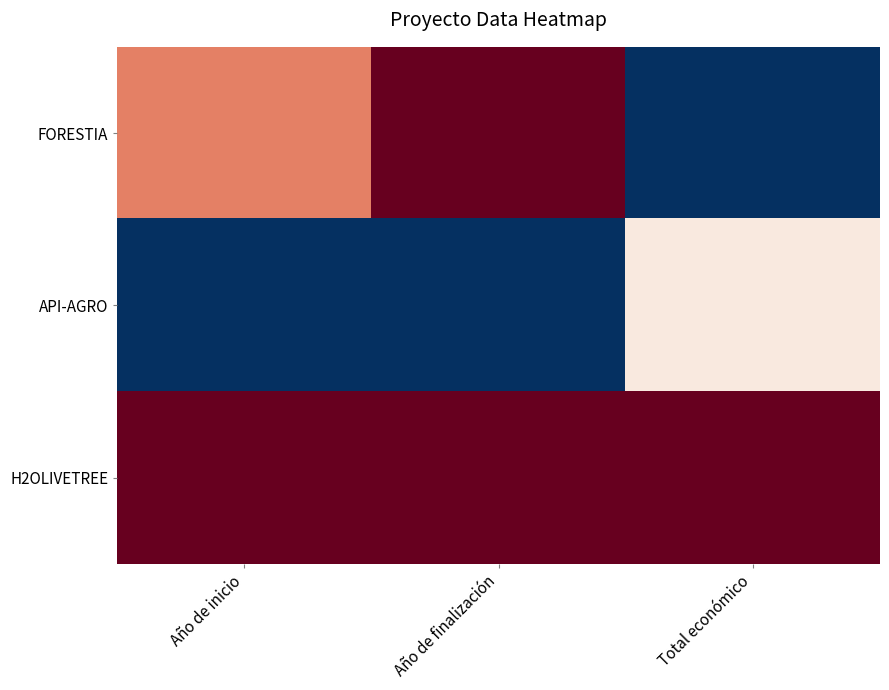

Reading right to left, transcribe all the data shown in this chart.

FORESTIA: Total económico=-1.0	Año de finalización=1.0	Año de inicio=0.5
API-AGRO: Total económico=0.1	Año de finalización=-1.0	Año de inicio=-1.0
H2OLIVETREE: Total económico=1.0	Año de finalización=1.0	Año de inicio=1.0